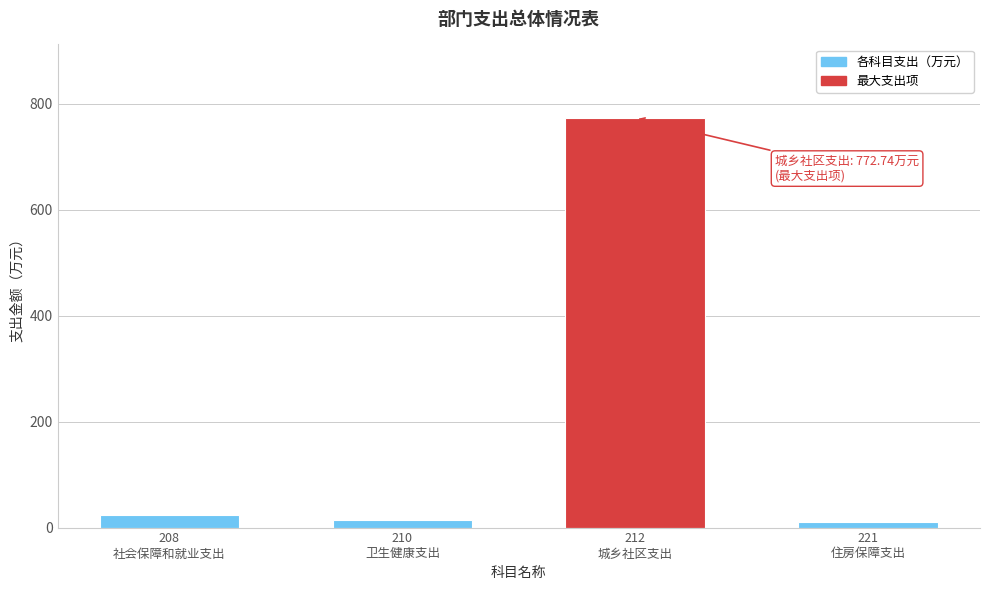

What is the maximum value shown in the chart?

772.7